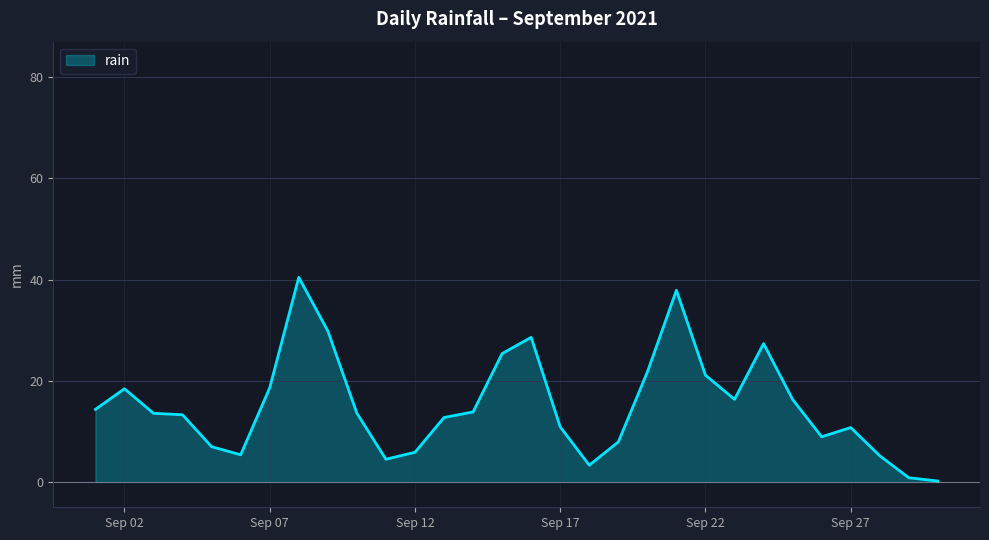

What is the difference between the maximum and minimum values?

40.3